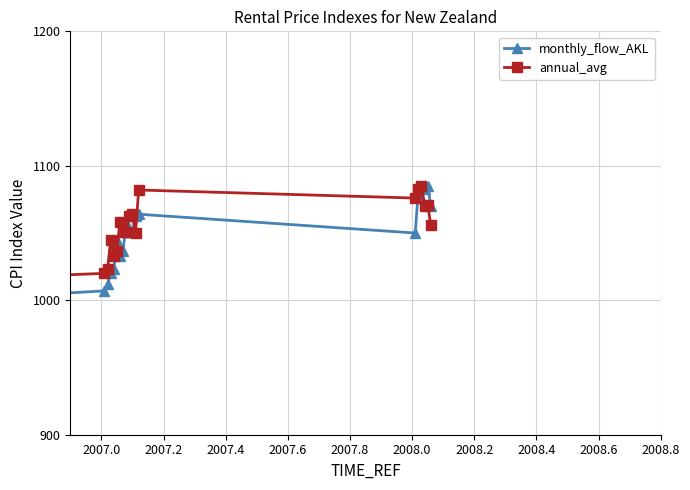

What is the value of the monthly_flow_AKL point at the 13th from the left?

1063